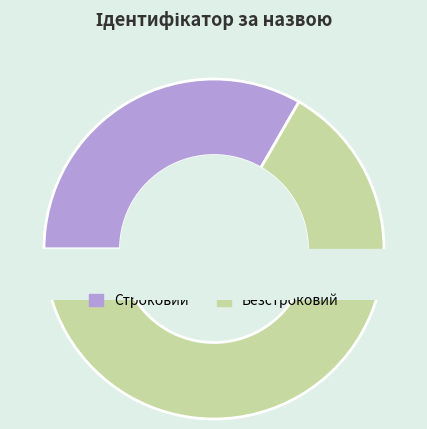

To the nearest percent, what portion does Строковий represent?

33%